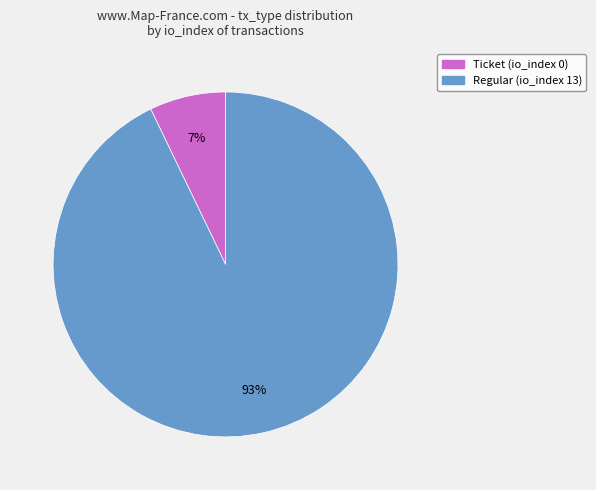

To the nearest percent, what is the difference between the largest and smallest slice percentages?

86%